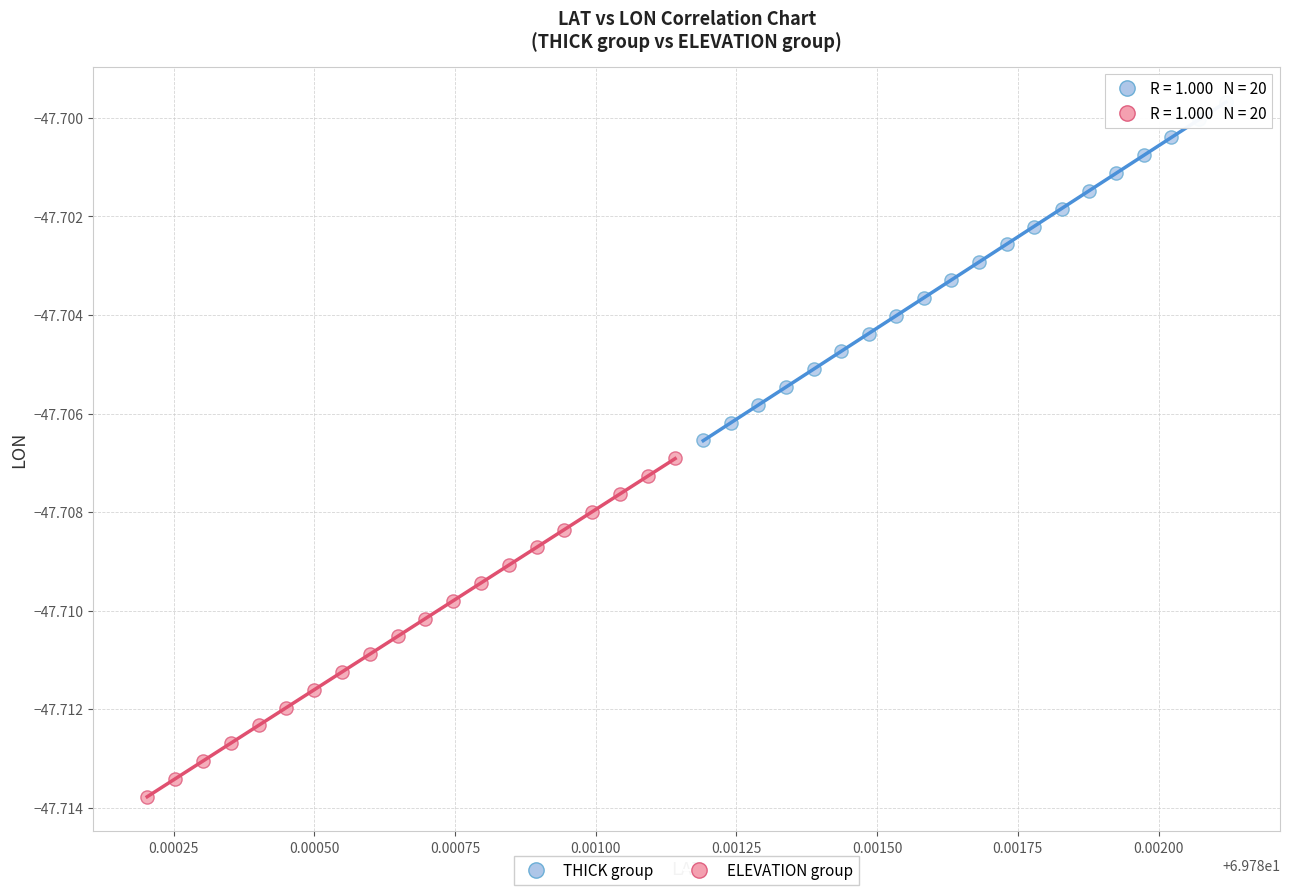

Which series contains the highest Y value?

THICK group